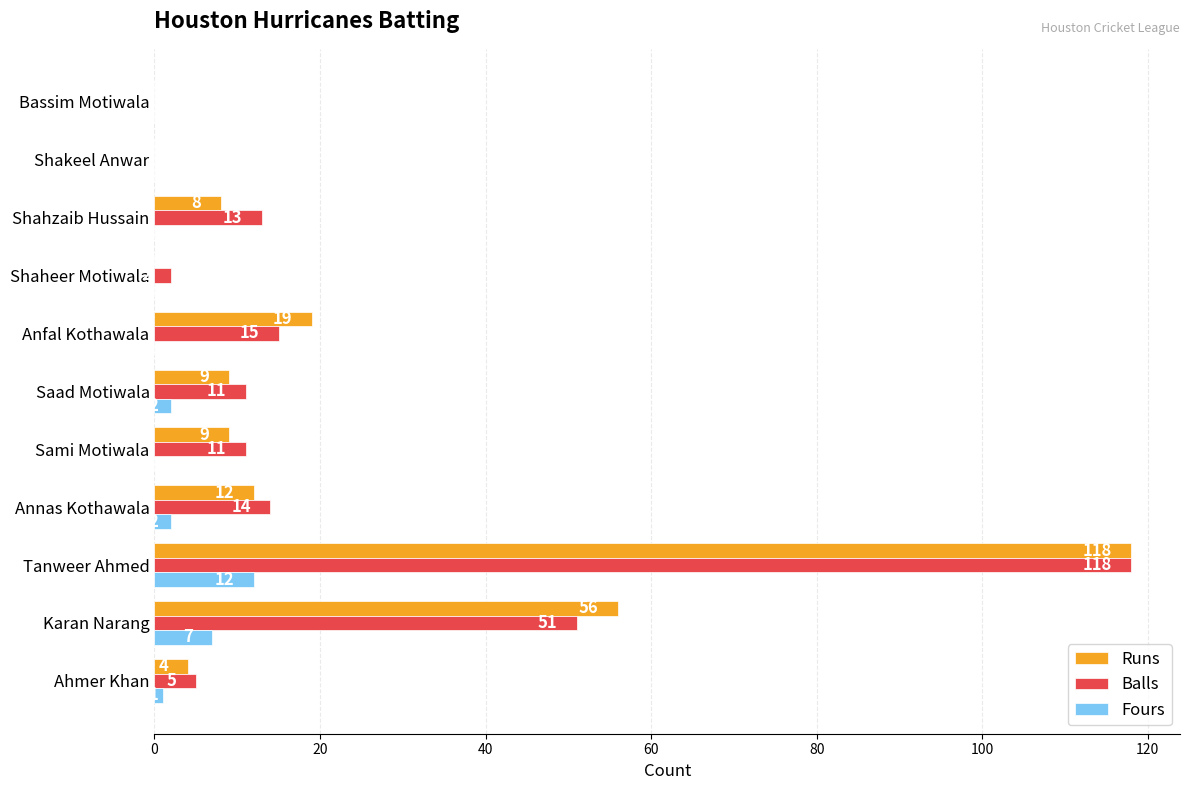

What is the total value across all series at Shahzaib Hussain?

21